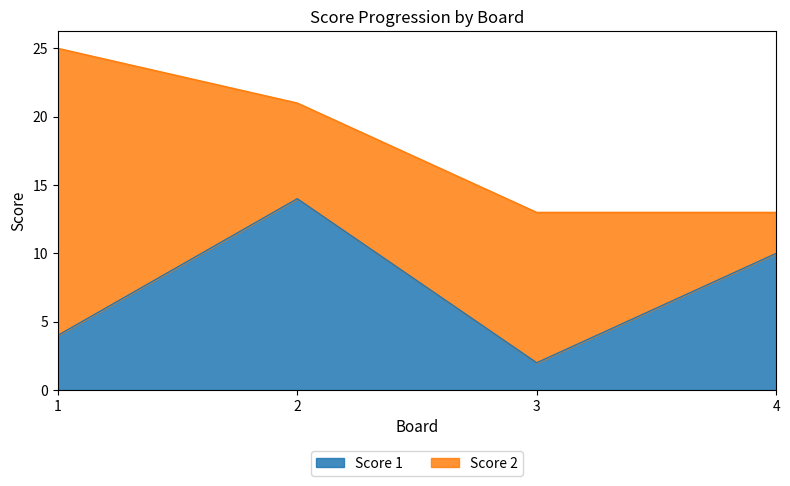

How many points are lower than both their immediate neighbors (excluding endpoints)?

1